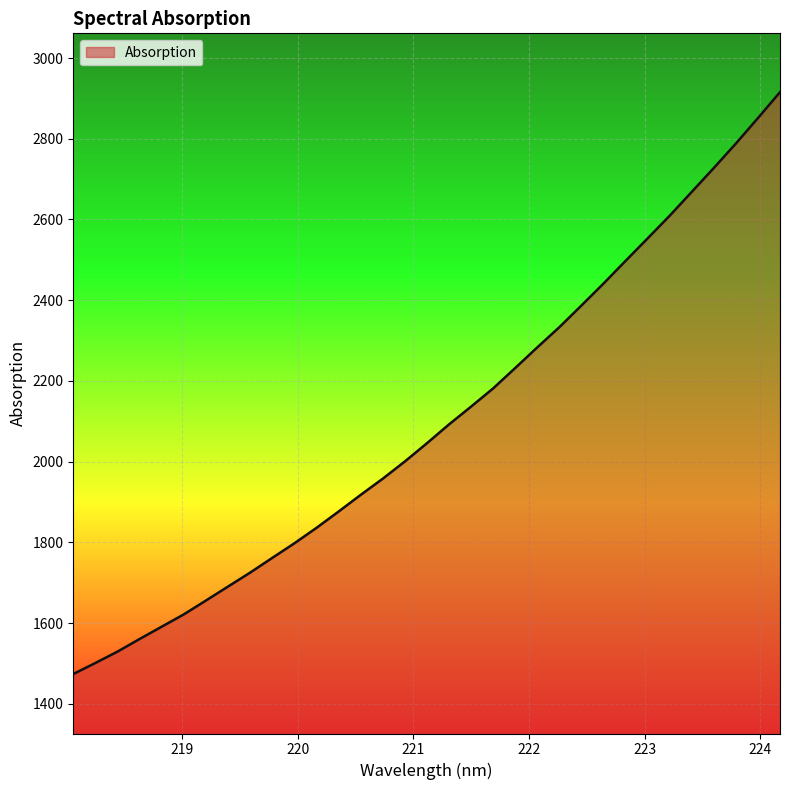

What is the maximum value shown in the chart?

2915.4